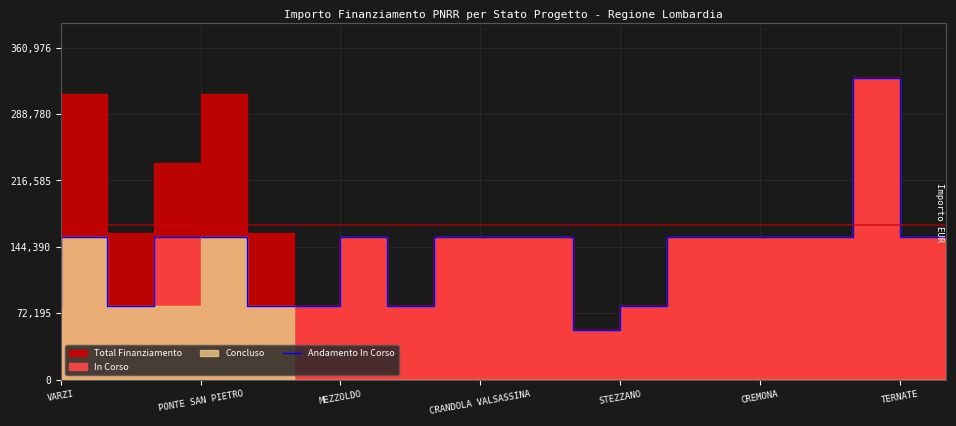

What is the ratio of the value at 19 to the value at 7?

1.0